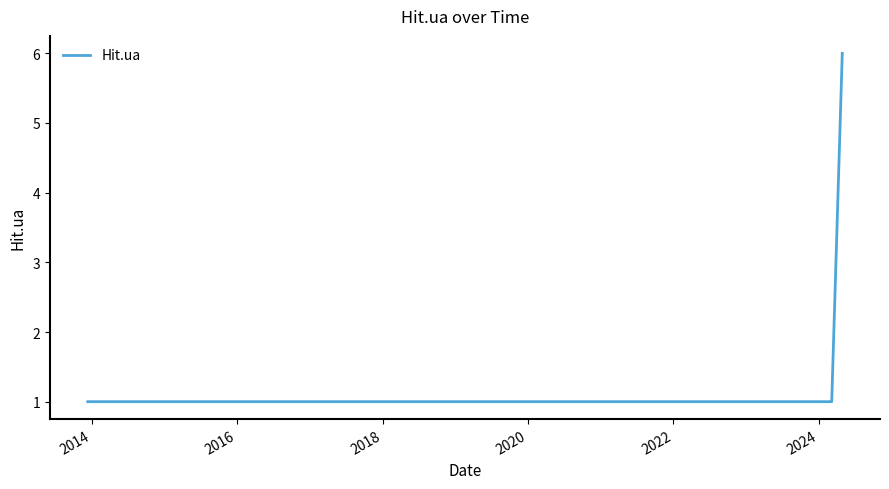

What is the difference between the maximum and minimum values?

5